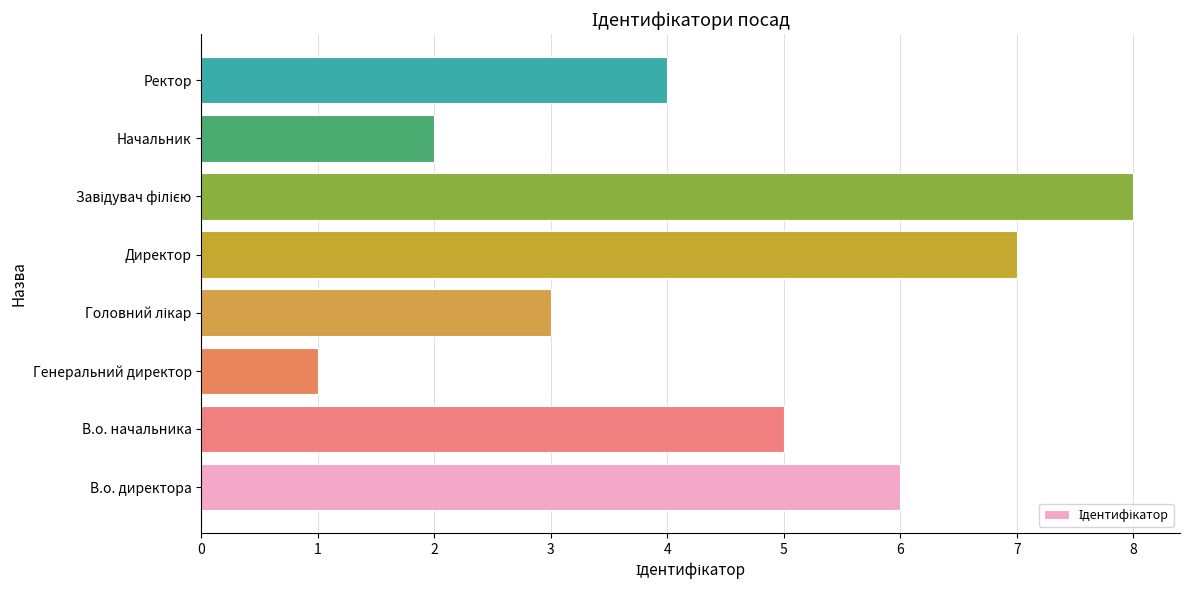

Reading bottom to top, list all the values displayed in this chart.

6	5	1	3	7	8	2	4